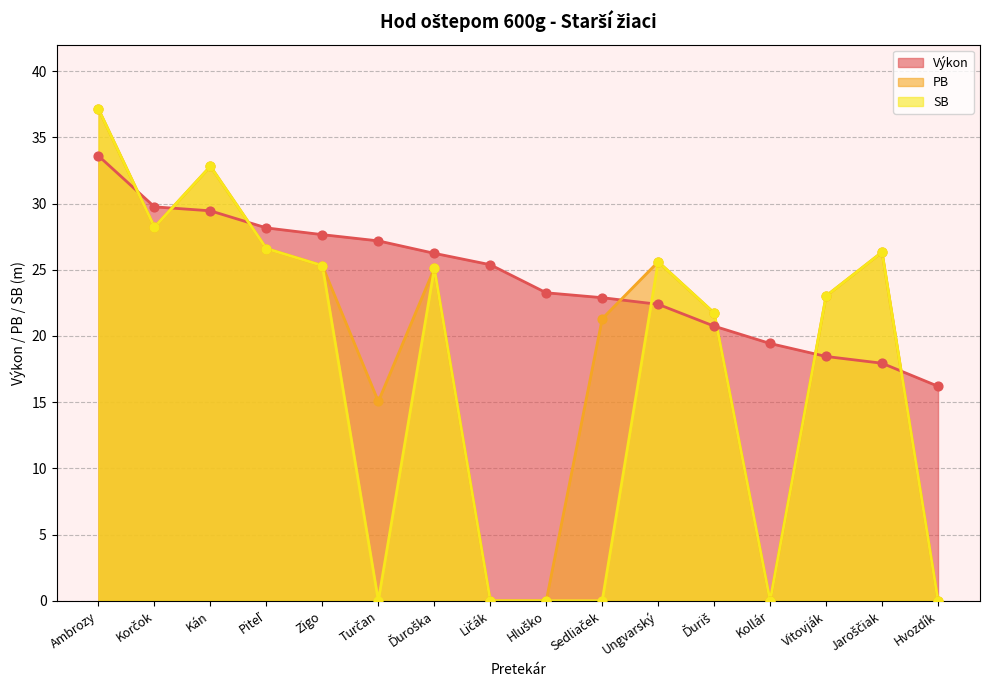

At how many categories does at least one series exceed 20?

14